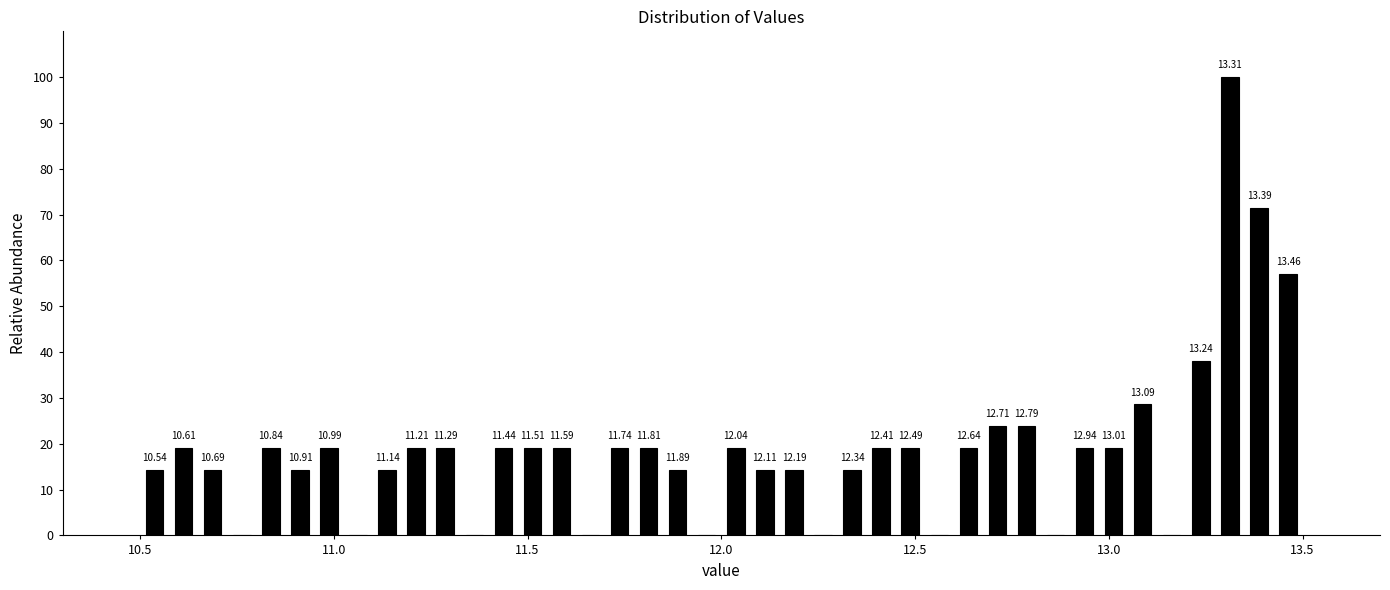

Read against the x-axis, roughly where is the centre of the tallest bar?

13.30